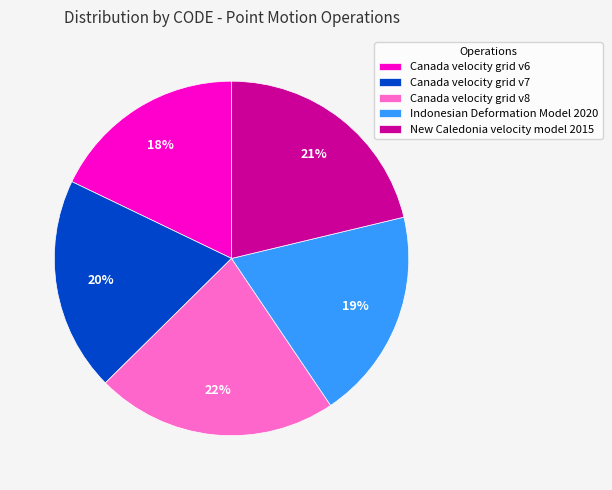

Count the number of slices in the pie.

5